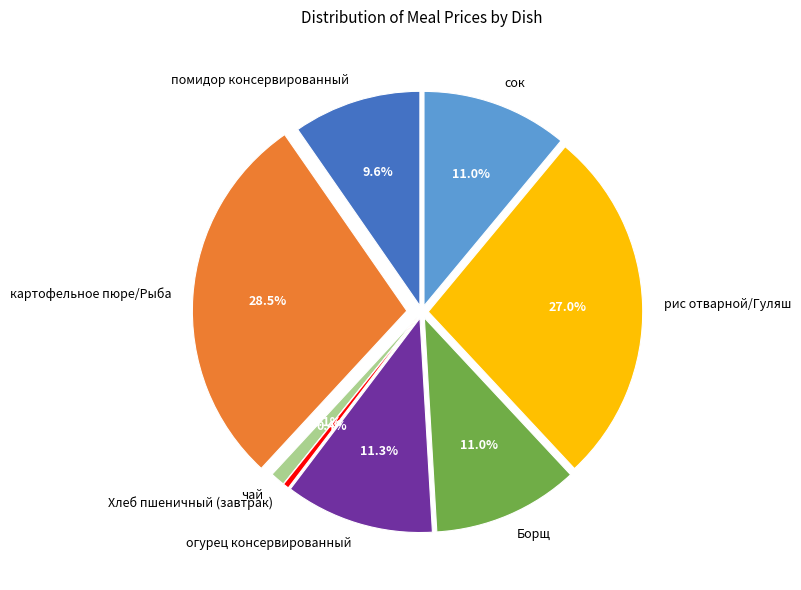

Is there a majority slice in this chart?

No